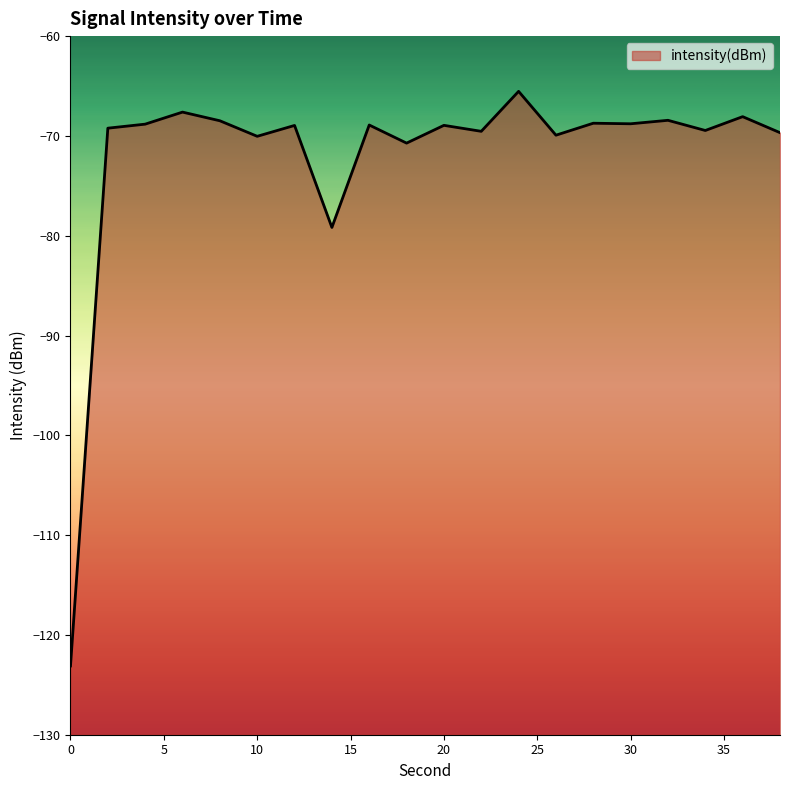

What is the sum of all values?

-1442.1